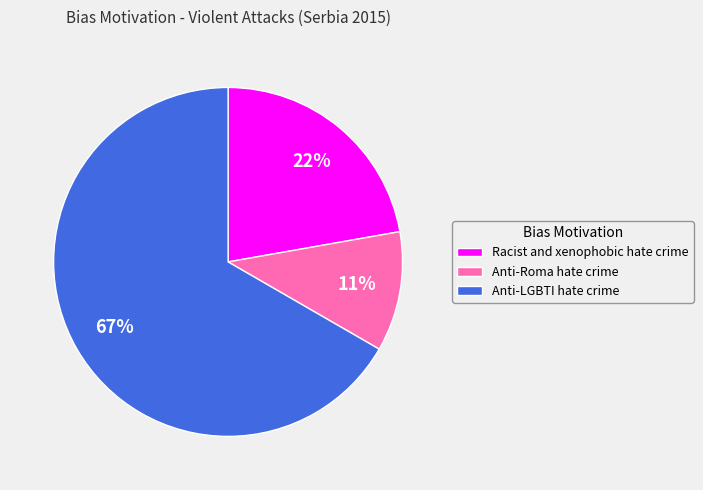

Approximately how many times larger is the value at Anti-LGBTI hate crime compared to Racist and xenophobic hate crime?

3.0